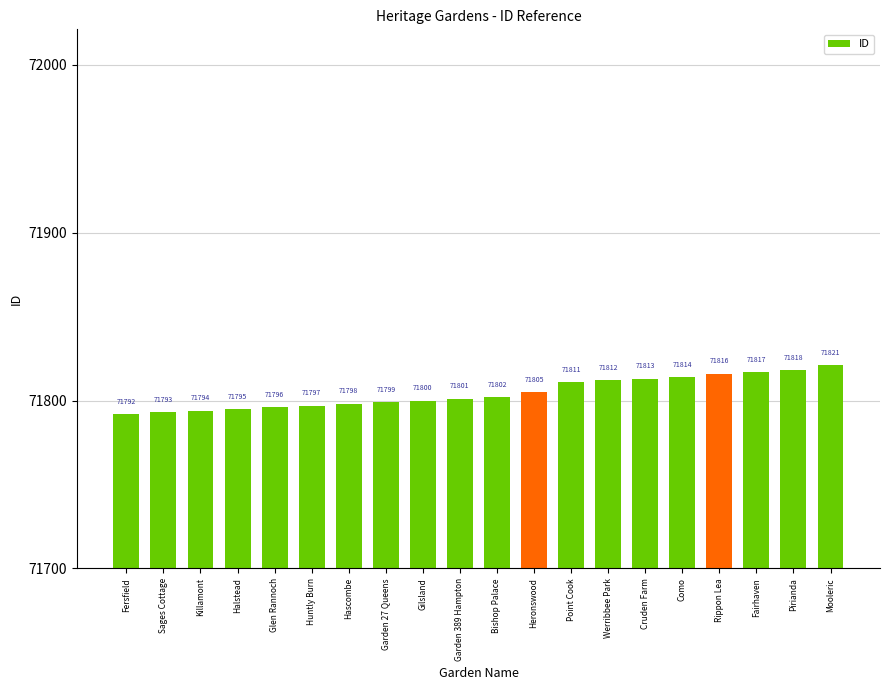

Reading left to right, transcribe all the data shown in this chart.

71792	71793	71794	71795	71796	71797	71798	71799	71800	71801	71802	71805	71811	71812	71813	71814	71816	71817	71818	71821